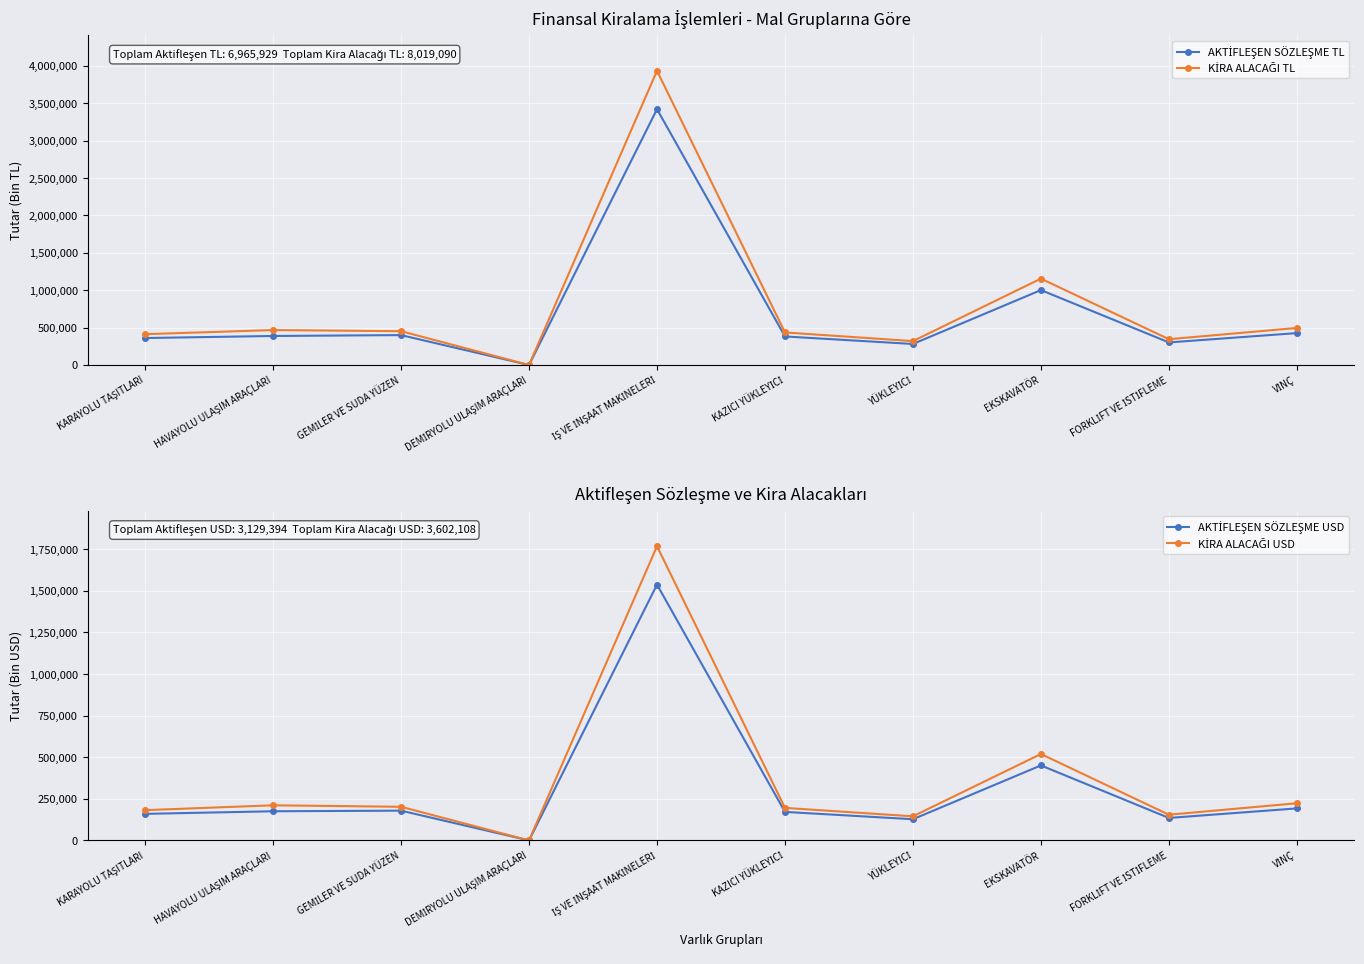

What is the label of the 7th point from the left?

YÜKLEYİCİ